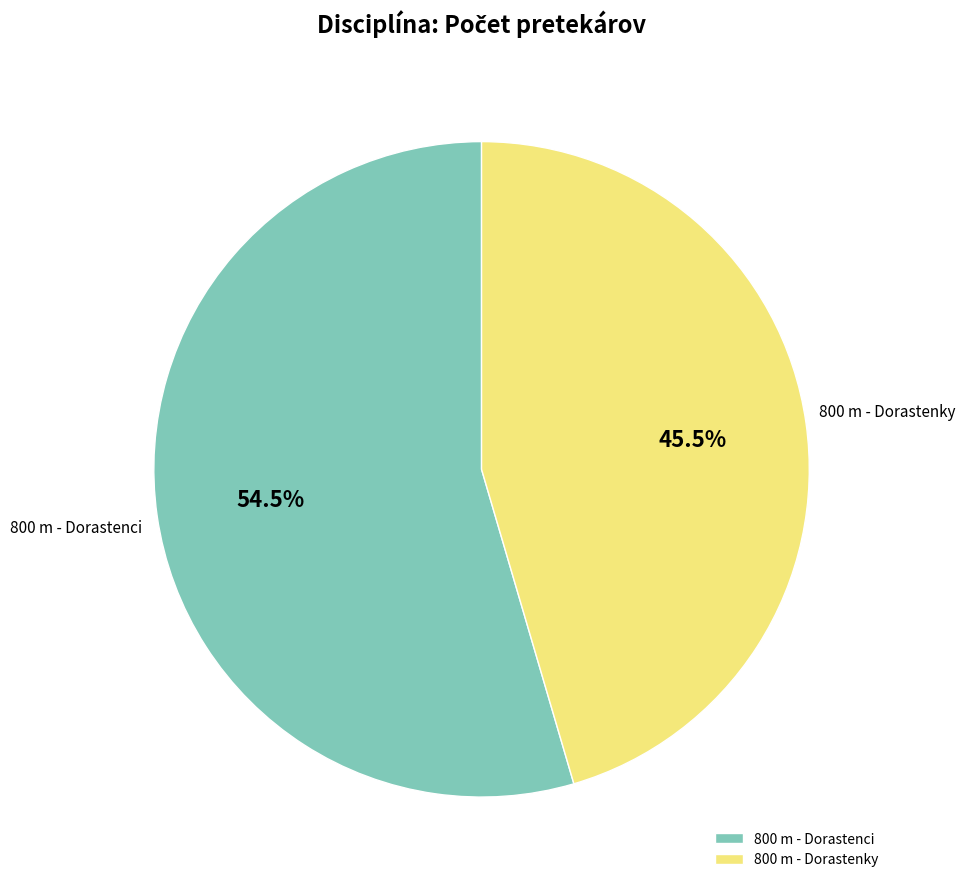

What portion of the pie excludes 800 m - Dorastenci?

45.5%